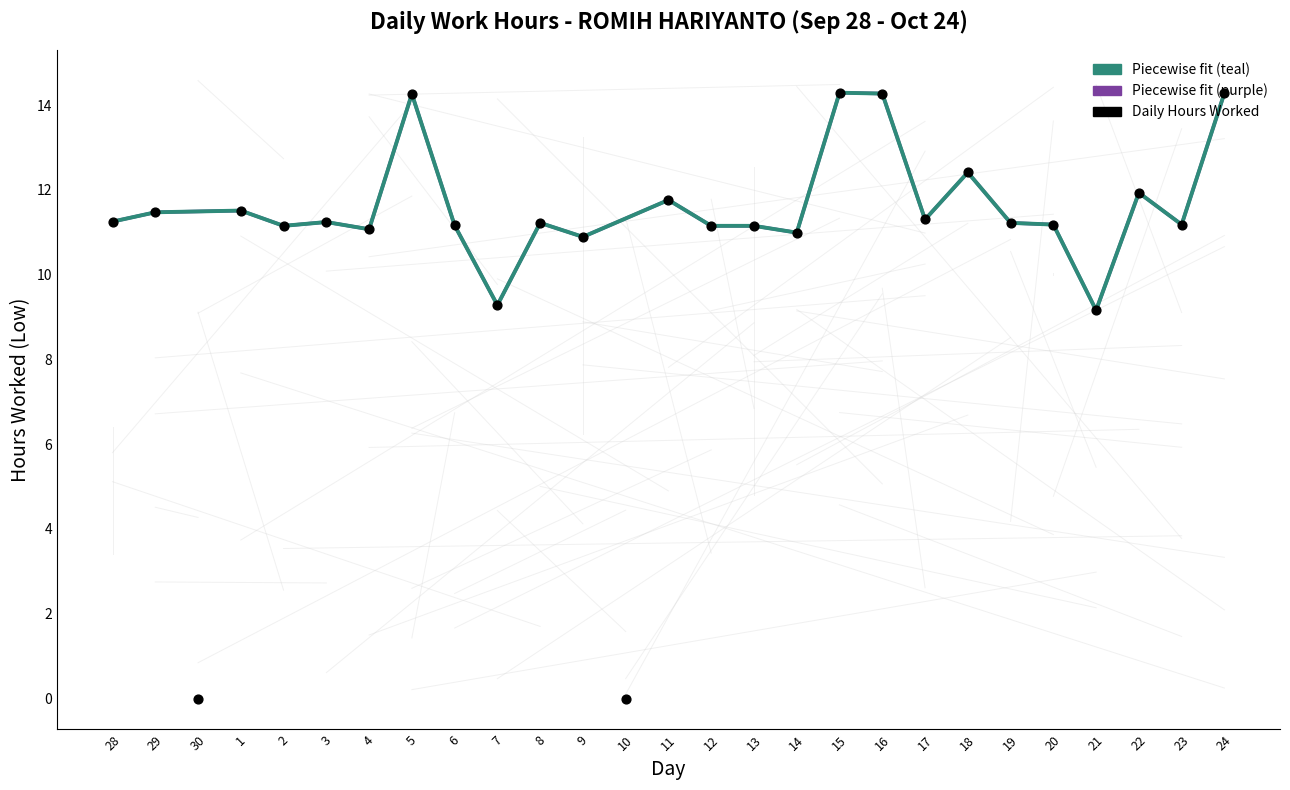

Which has a higher value, 7 or 11?

11